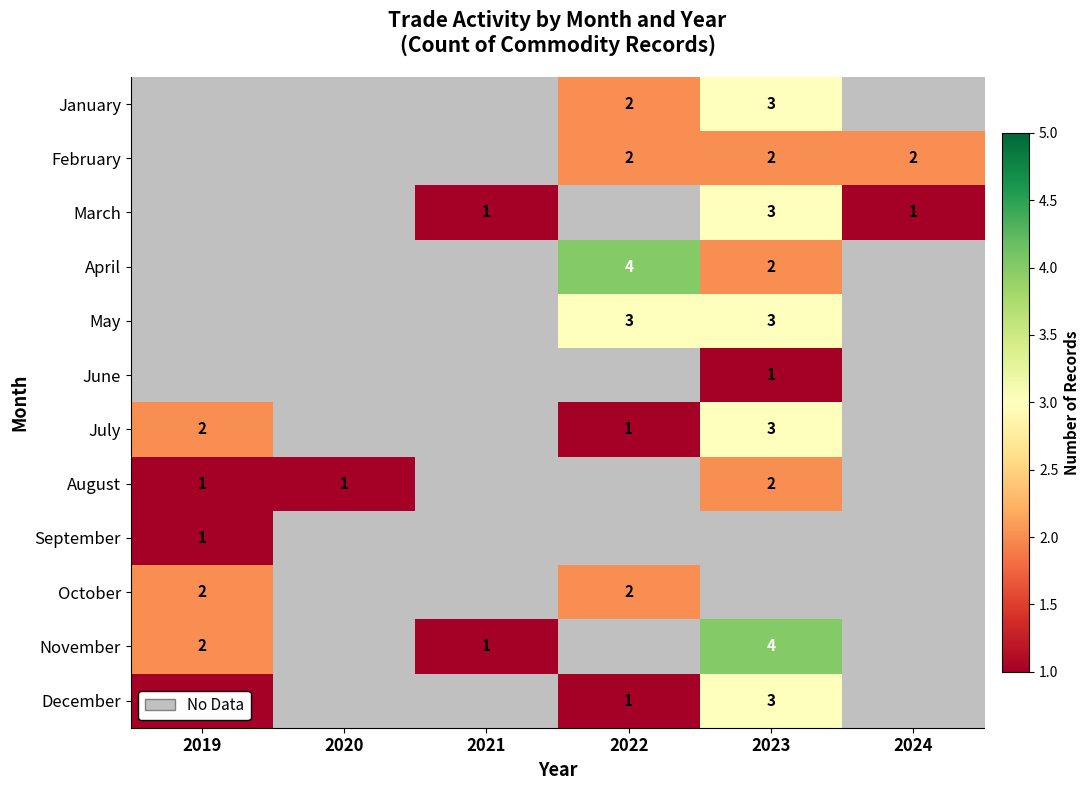

At which category is the sum across all series the highest?

2023